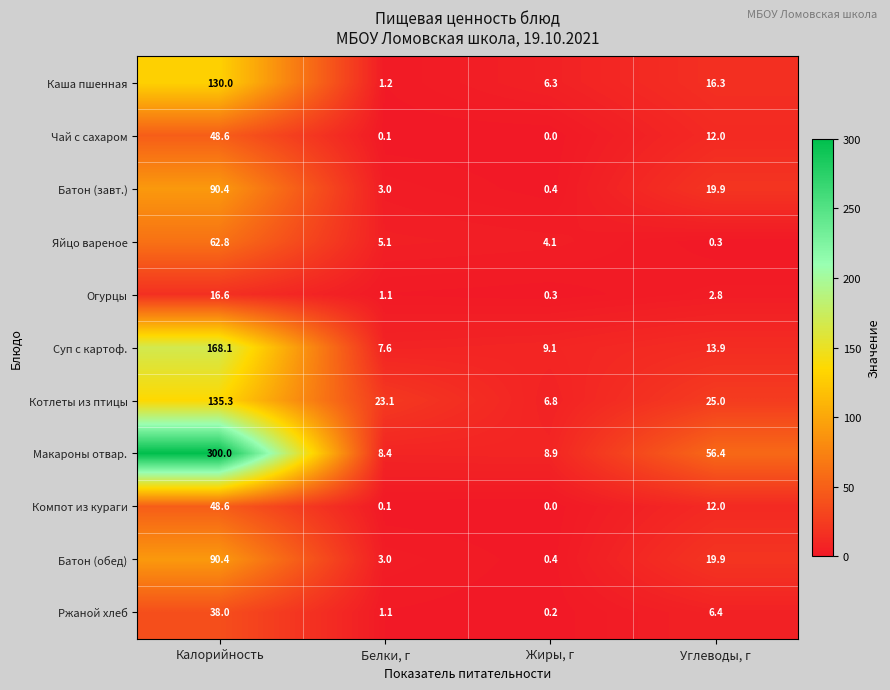

What is the difference between the highest and lowest values at Белки, г?

23.0